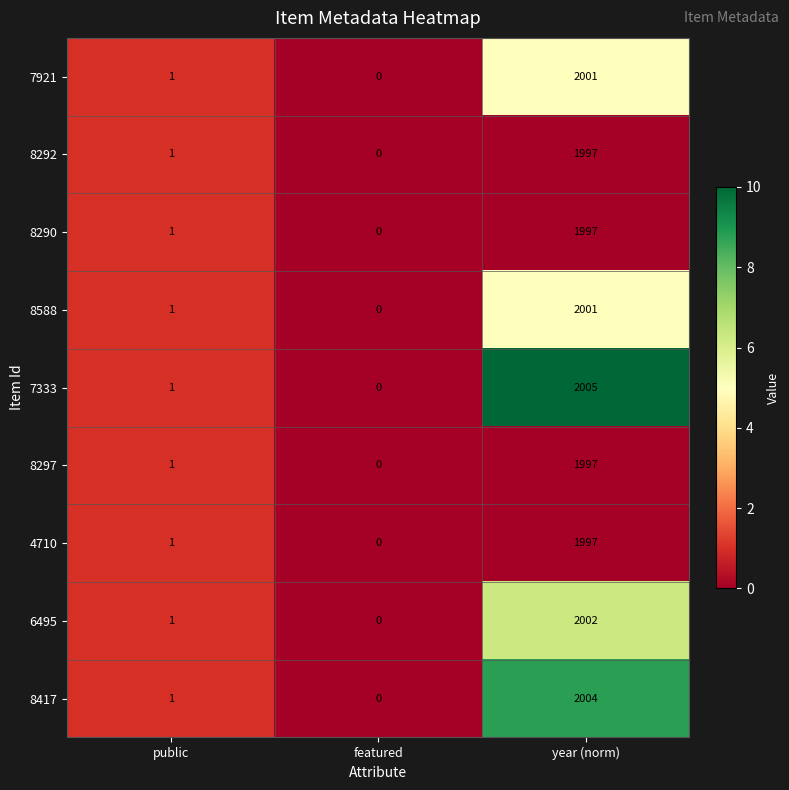

At which category does the chart reach its peak across all series?

year (norm)